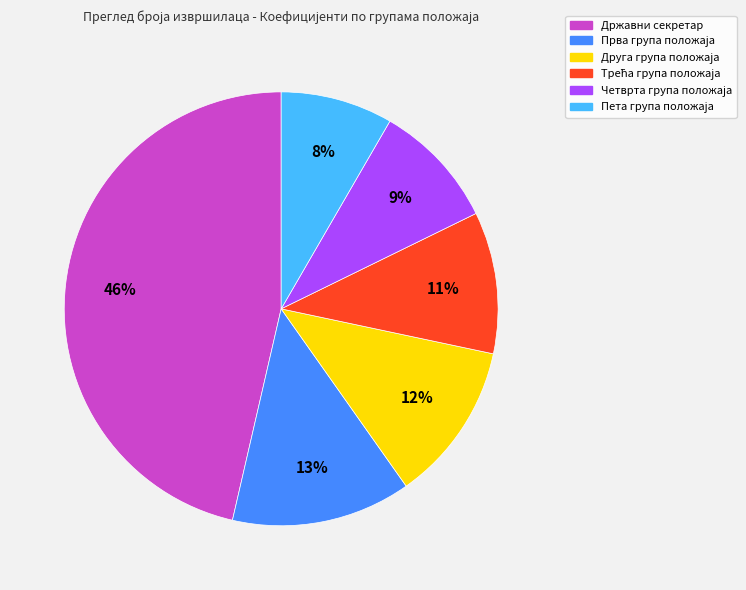

To the nearest percent, what is the average slice percentage?

17%